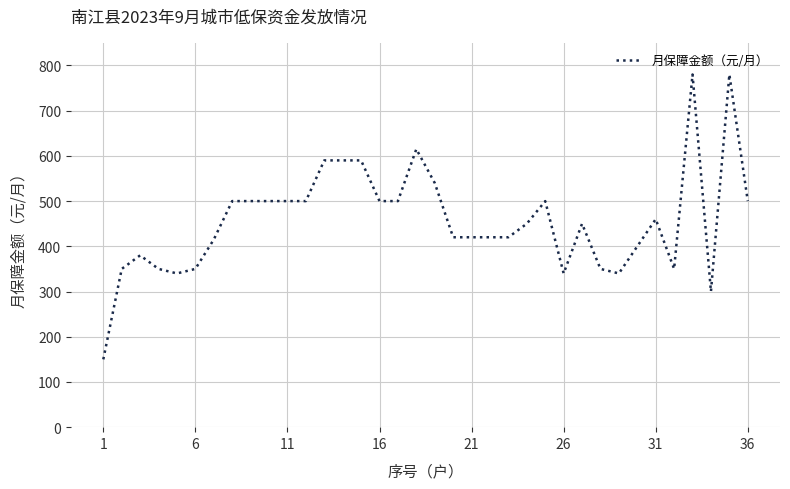

What is the smallest value displayed?

150